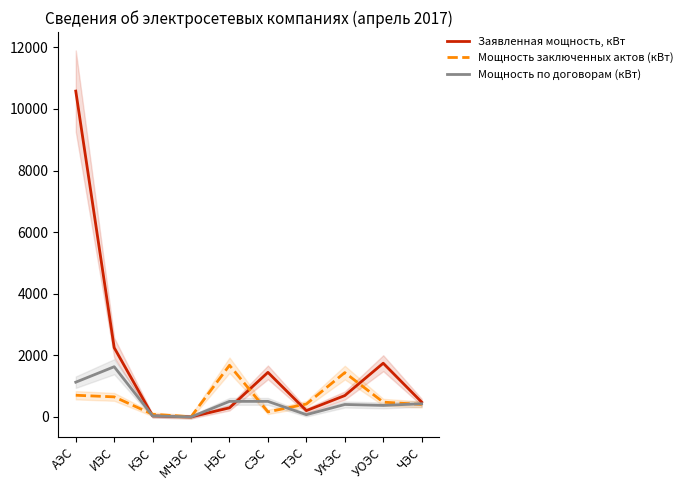

True or false: Мощность по договорам (кВт) has more than 0 points higher than both neighbors.

True